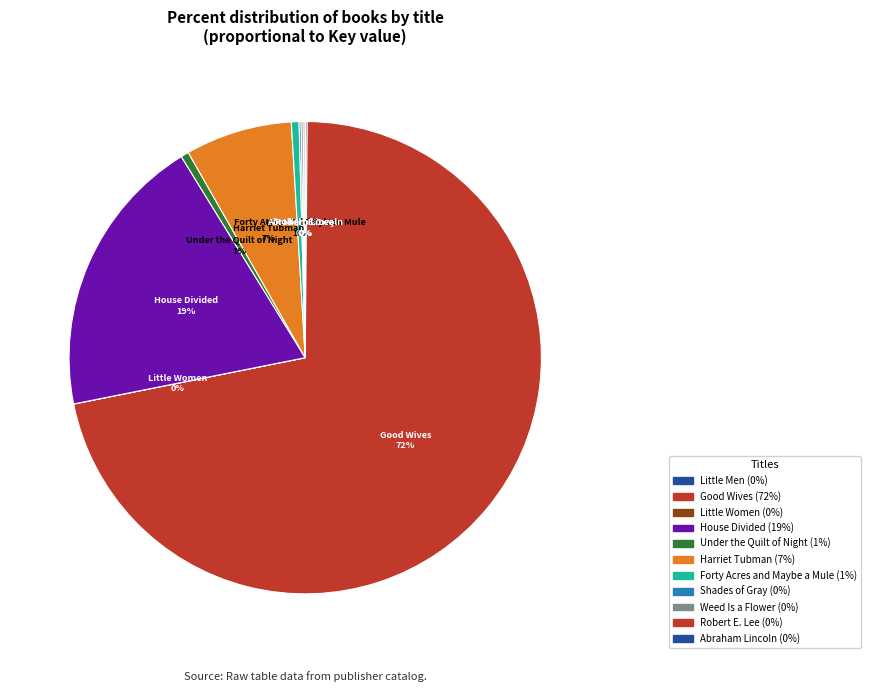

Which category has the biggest portion of the pie?

Good Wives